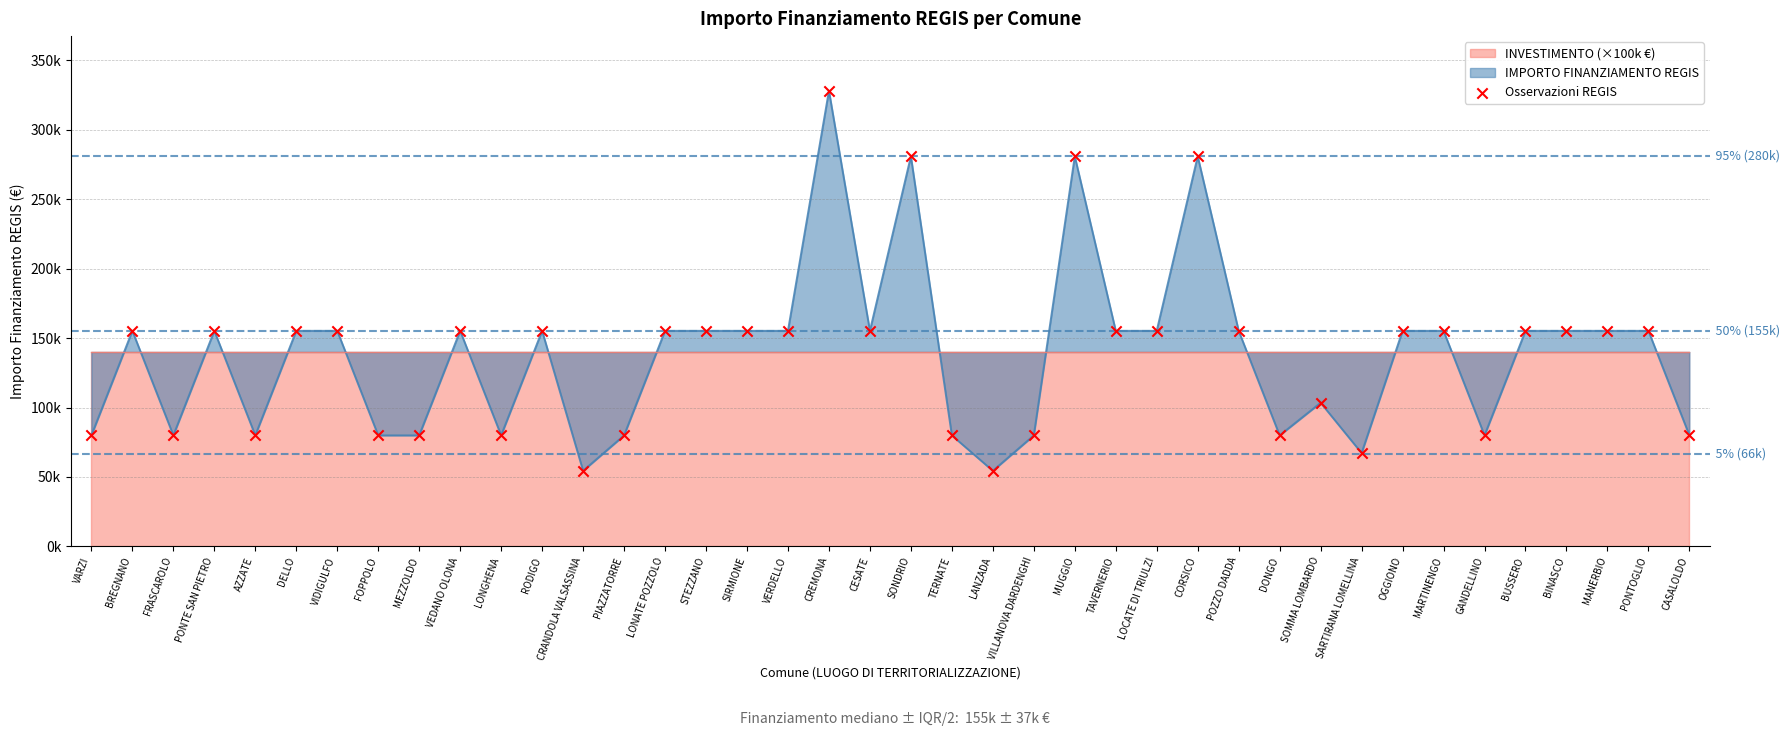

What is the change in value from VARZI to SOMMA LOMBARDO?

+23522